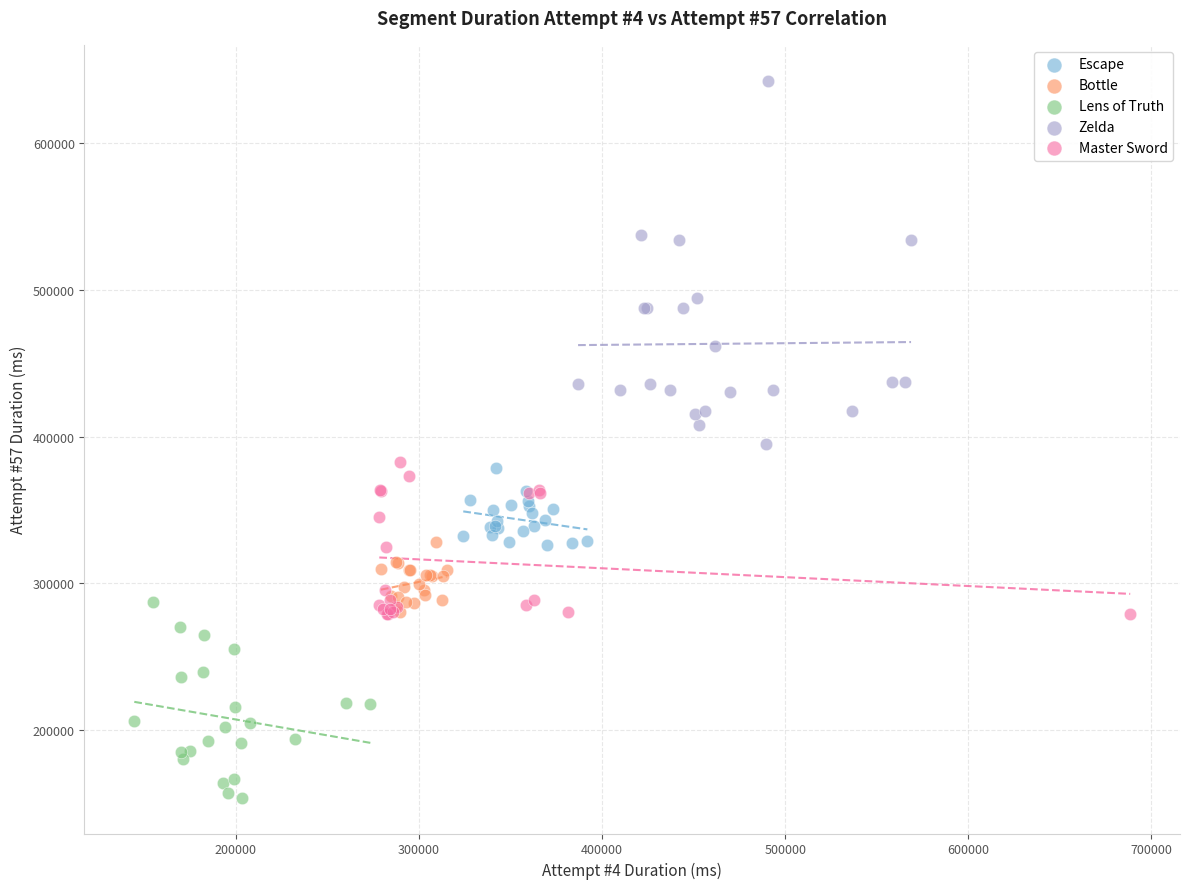

Which series has the largest Y range (max minus min)?

Zelda